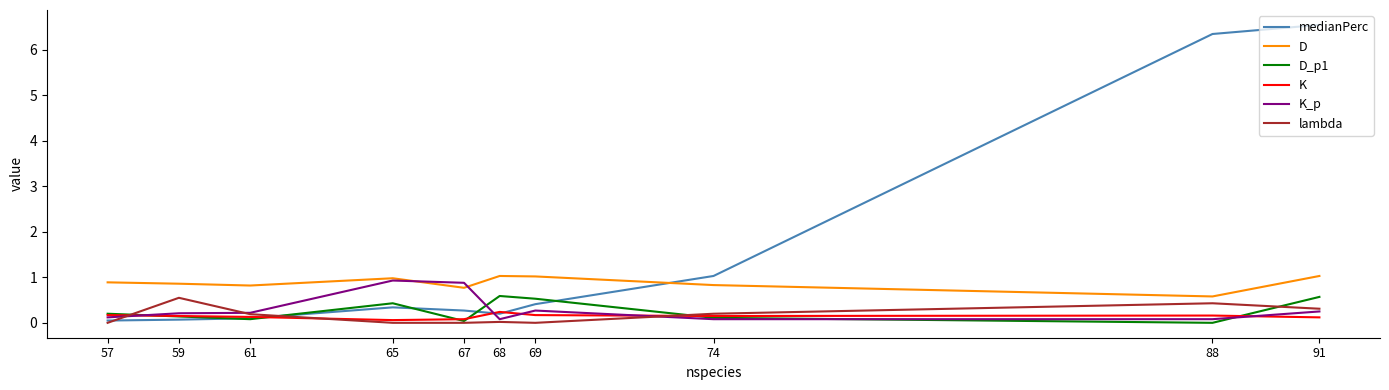

Is it true that D equals 0.3 at 74?

False